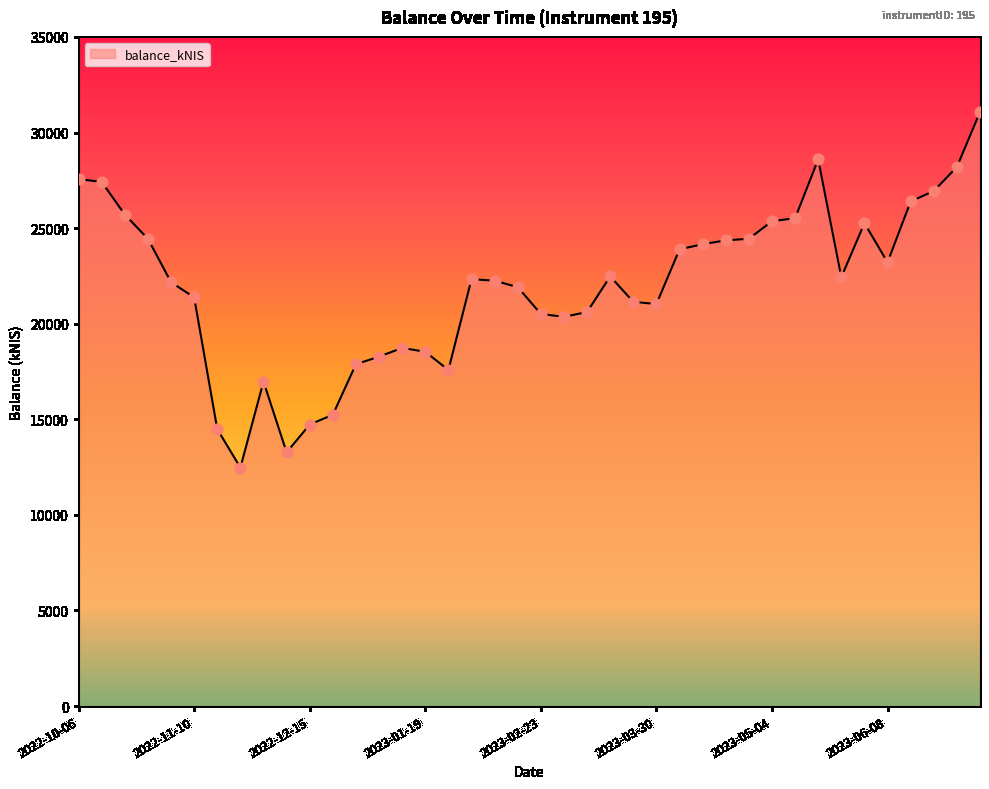

What is the difference between the maximum and minimum values?

18598.0